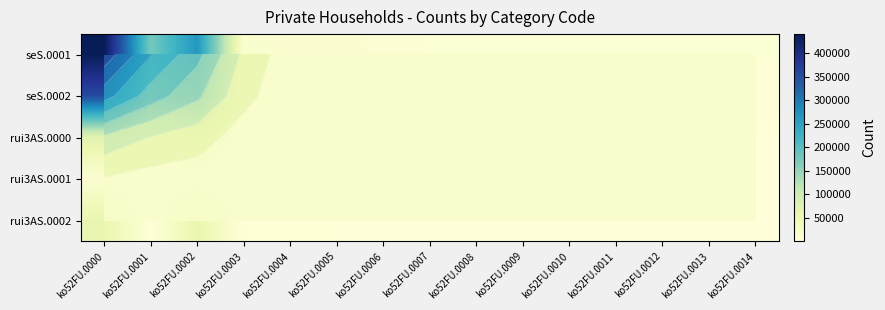

Which series has the largest total across all categories?

seS.0001